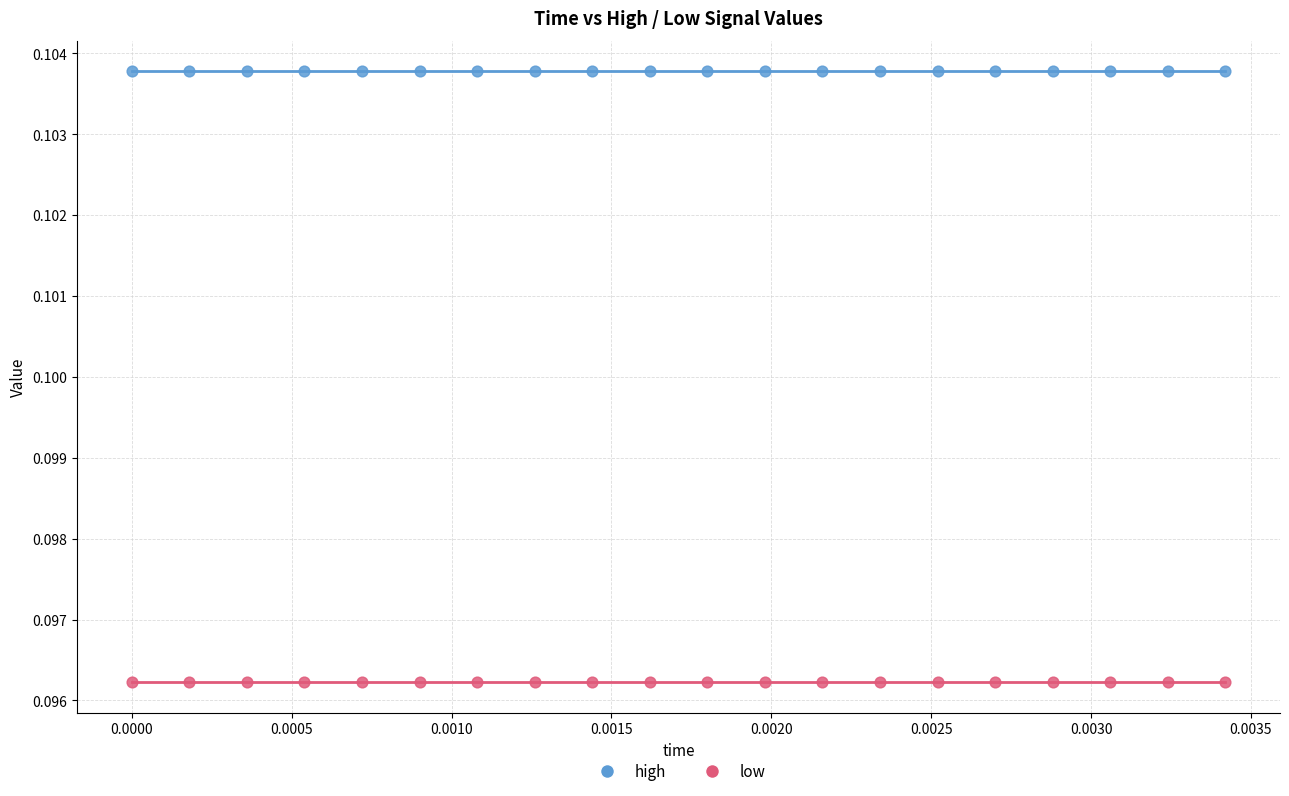

Which series reaches the maximum Y coordinate?

high